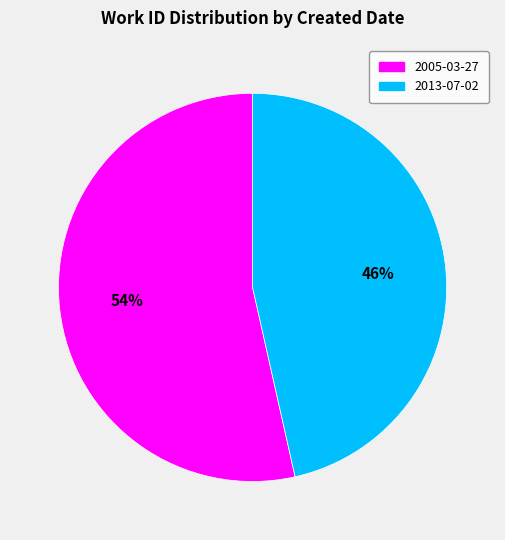

Do 2005-03-27 and 2013-07-02 together represent more than half of the pie?

Yes